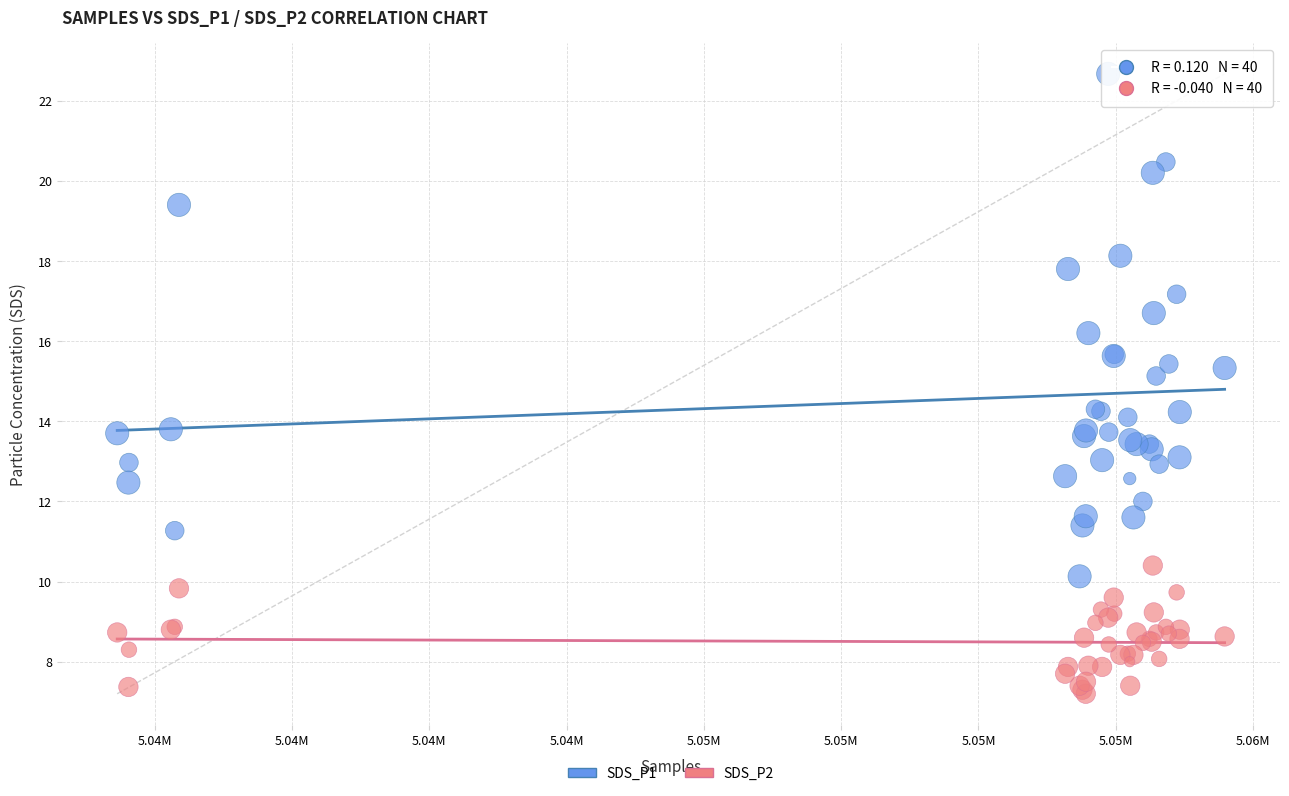

What are all the series names shown in the legend?

SDS_P1, SDS_P2